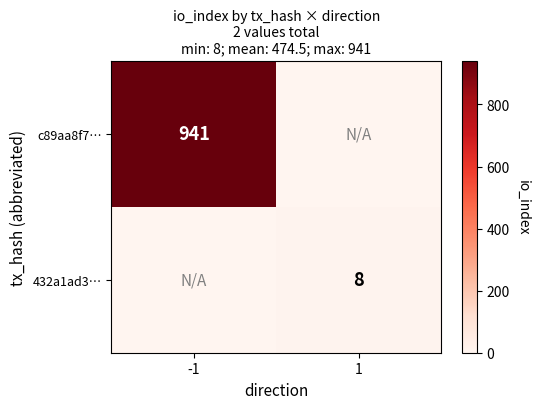

The value of c89aa8f7… at -1 is 1646. True or false?

False